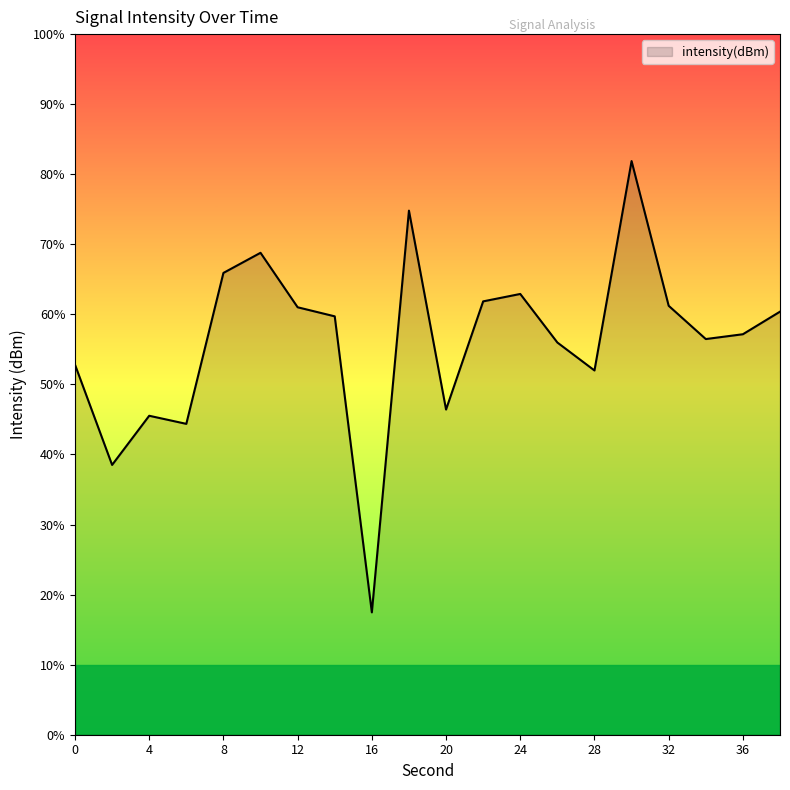

What is the difference between the values at 30 and 0?

11.6